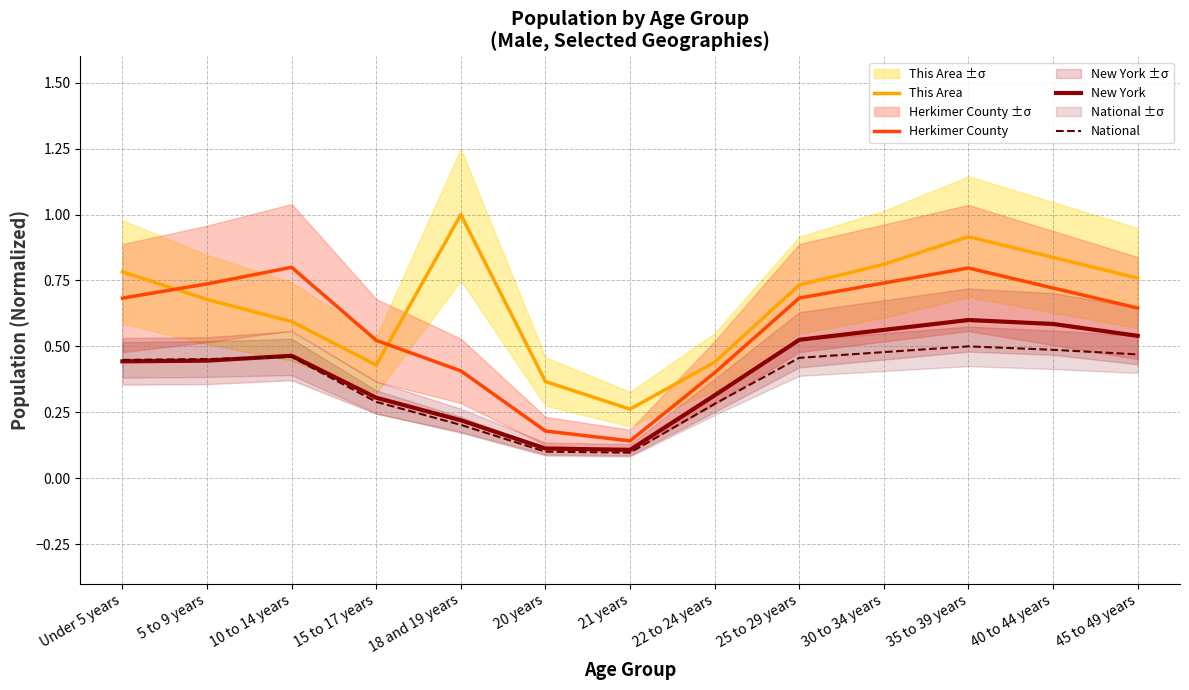

True or false: National and This Area intersect in this chart.

False